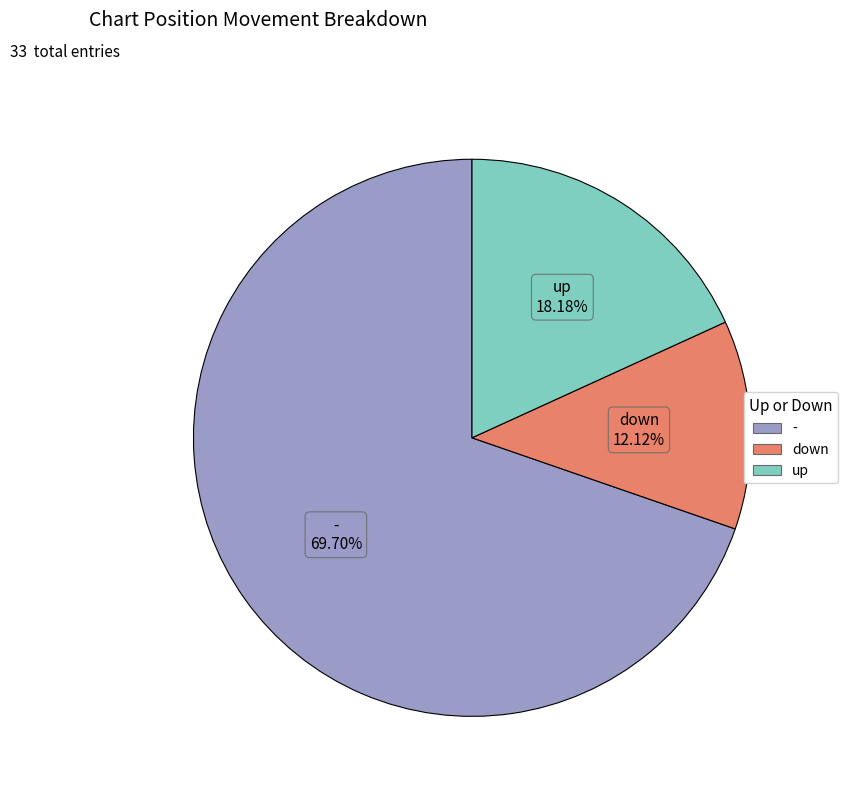

What percentage is the up slice, to the nearest percent?

18%